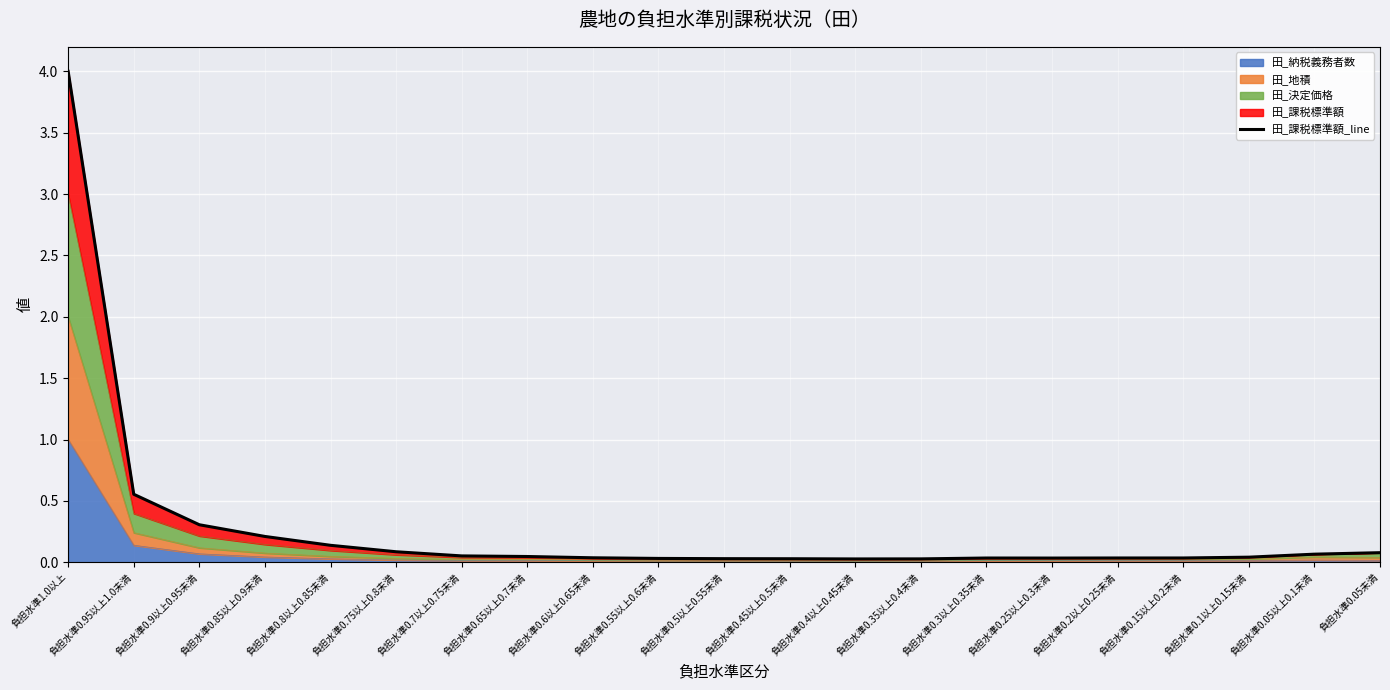

Which label corresponds to the largest value in the chart?

負担水準1.0以上